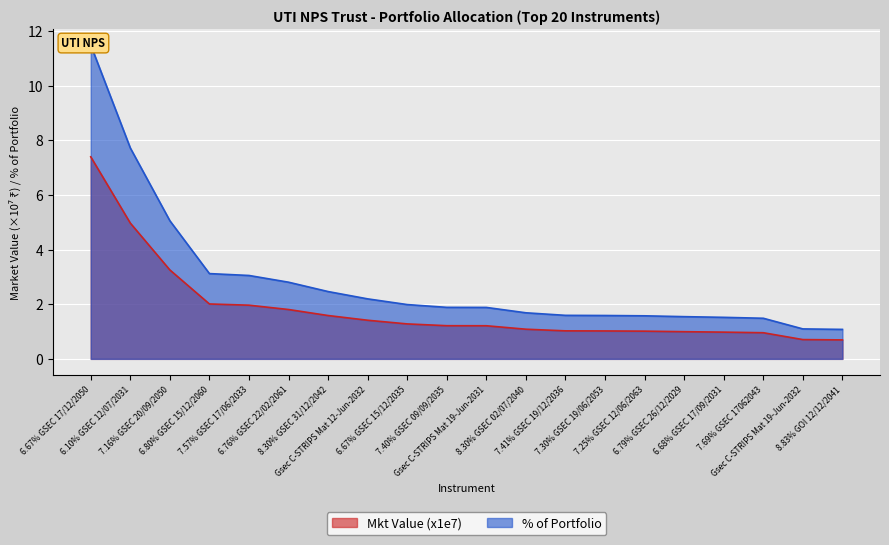

True or false: % of Portfolio and Mkt Value (Cr) cross at least once.

False